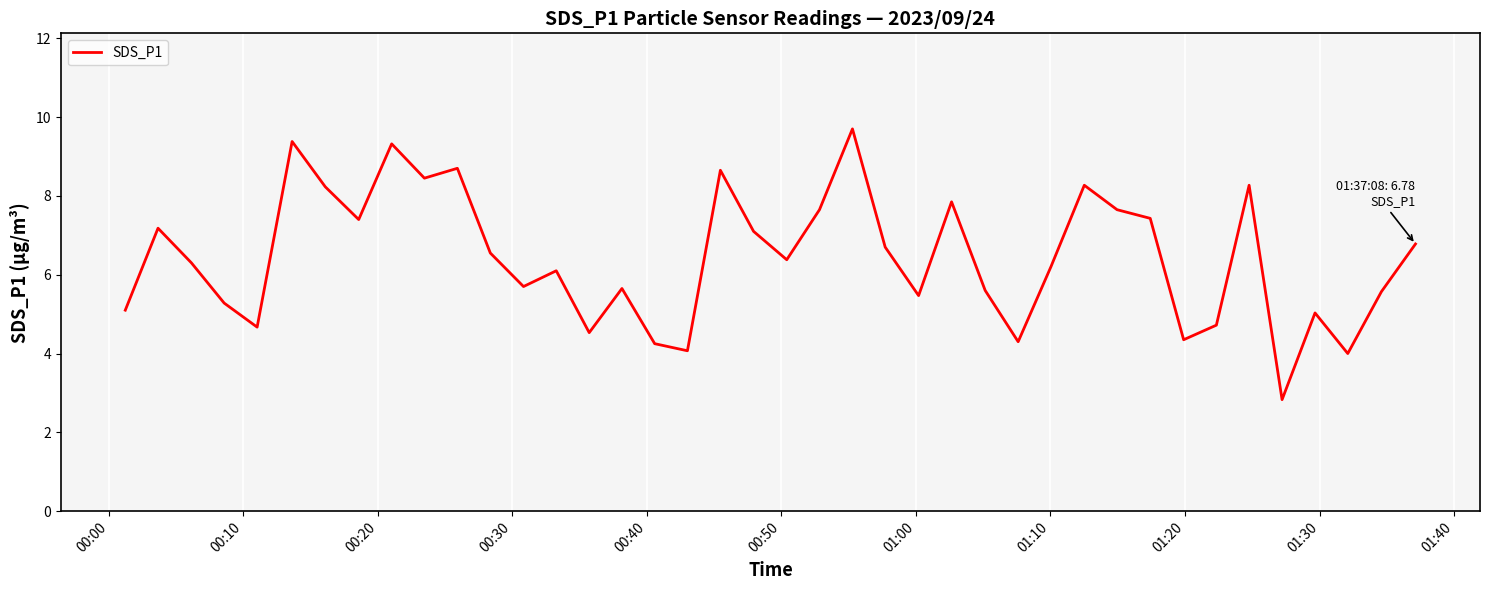

True or false: there are more than 2 points higher than both neighbors.

True